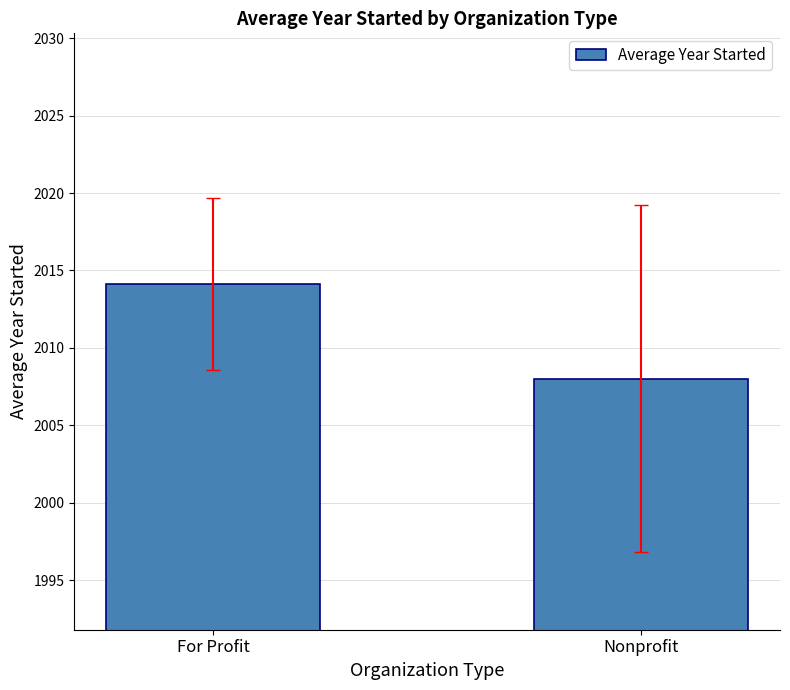

What is the average value?

2011.1